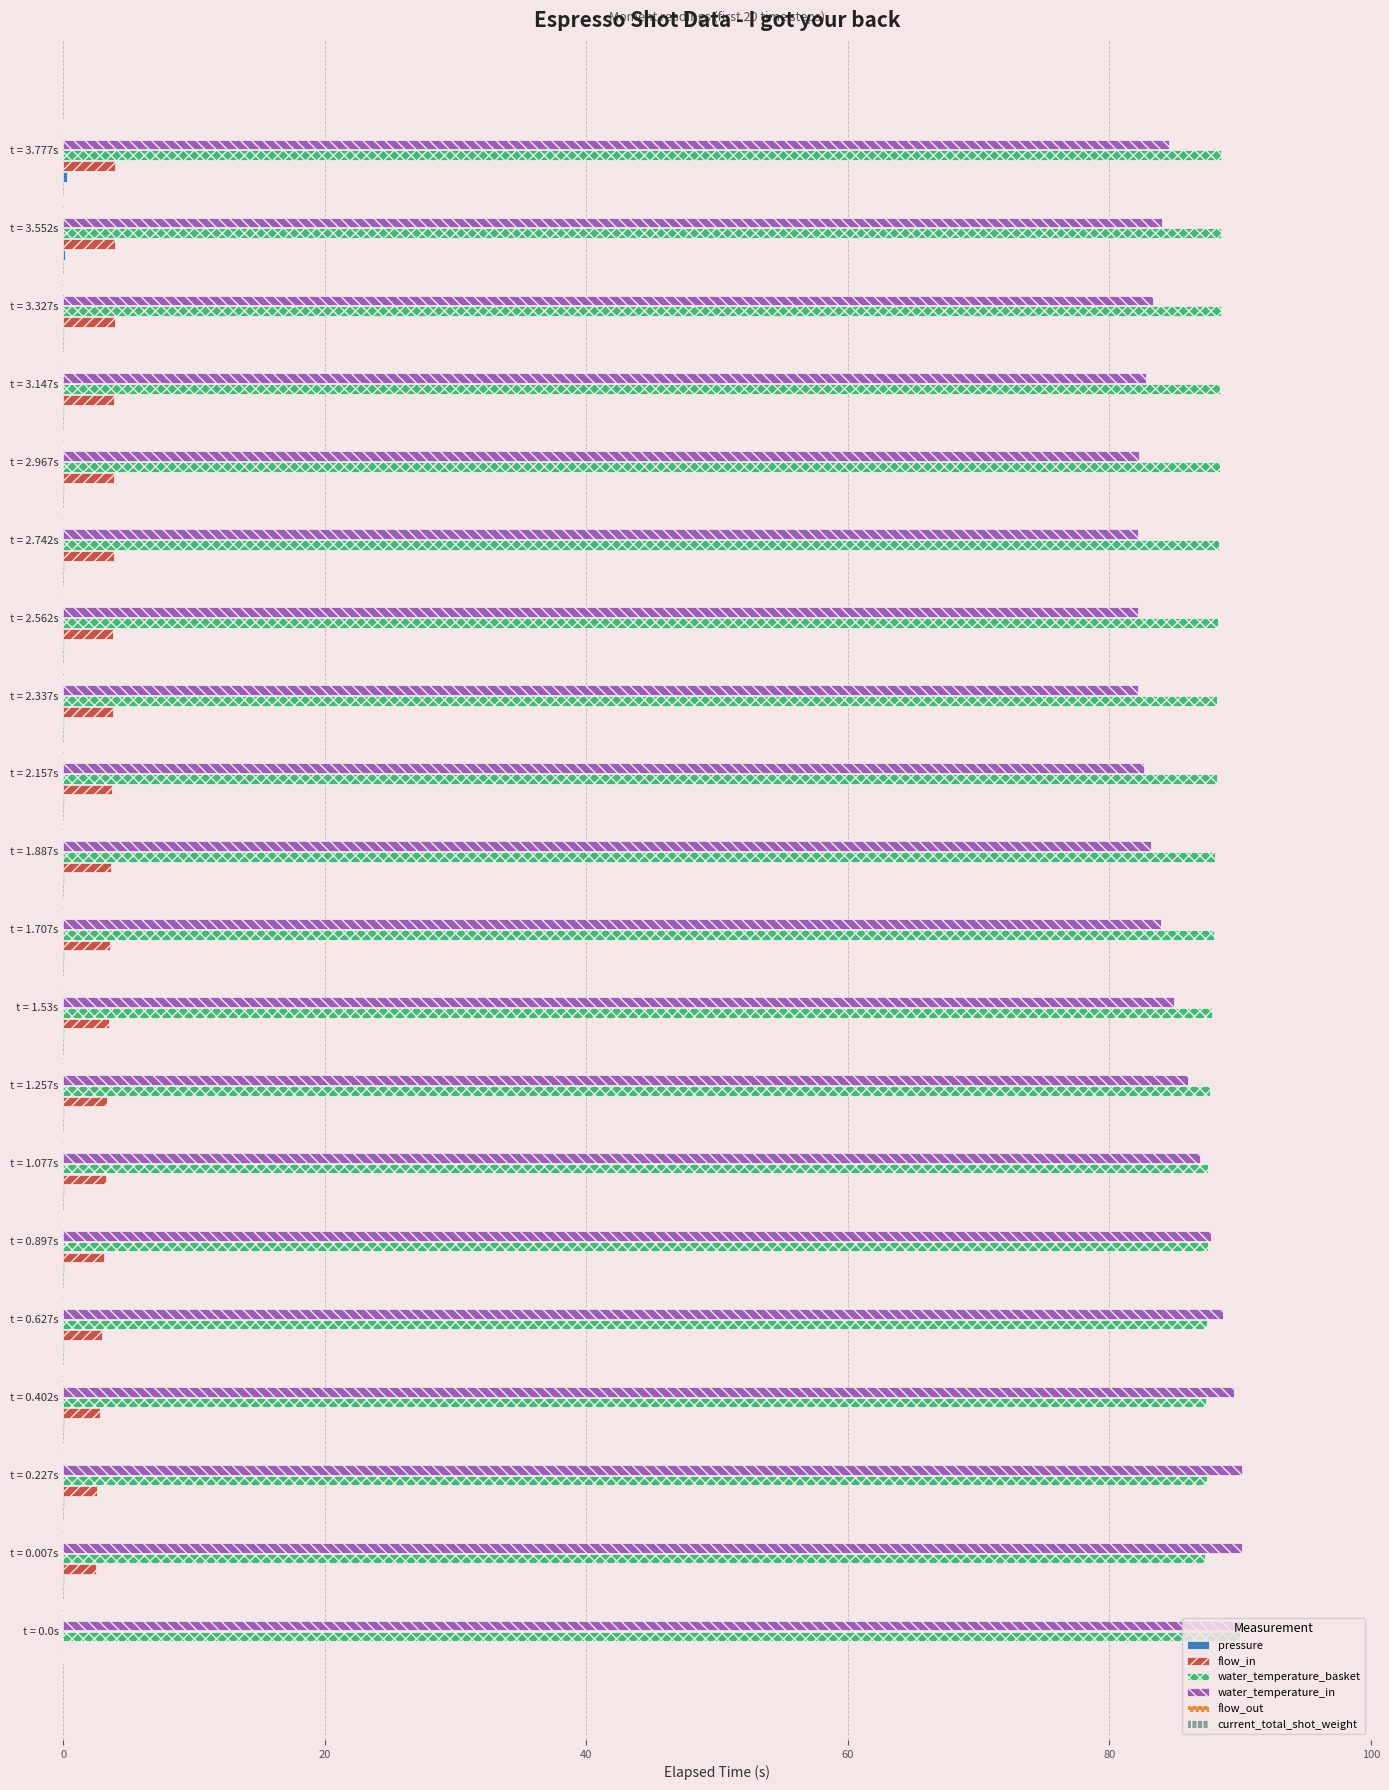

Is it true that water_temperature_in equals 82.2 at t = 2.742s?

True